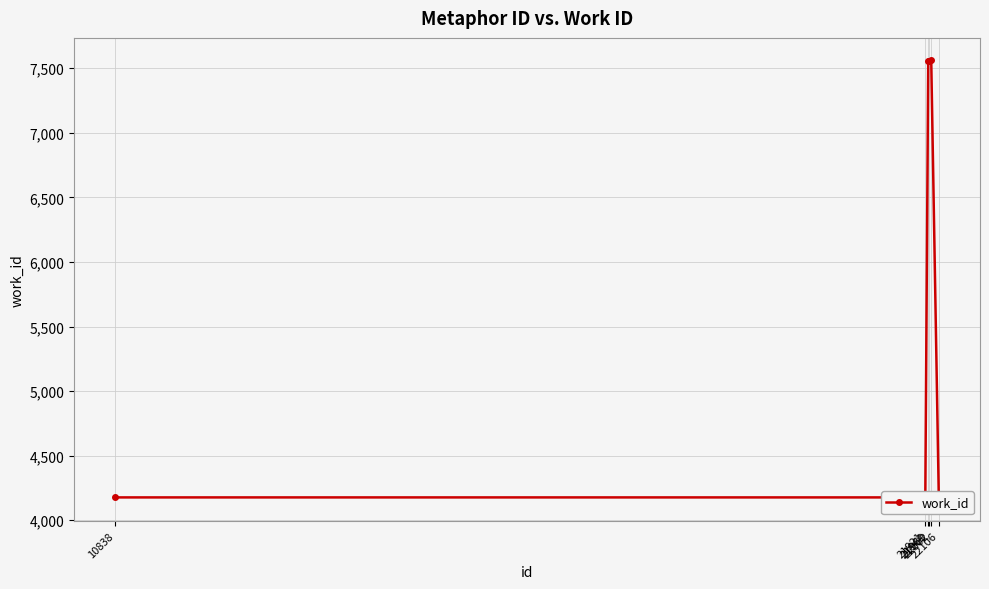

What is the difference between the maximum and second lowest values?

3388